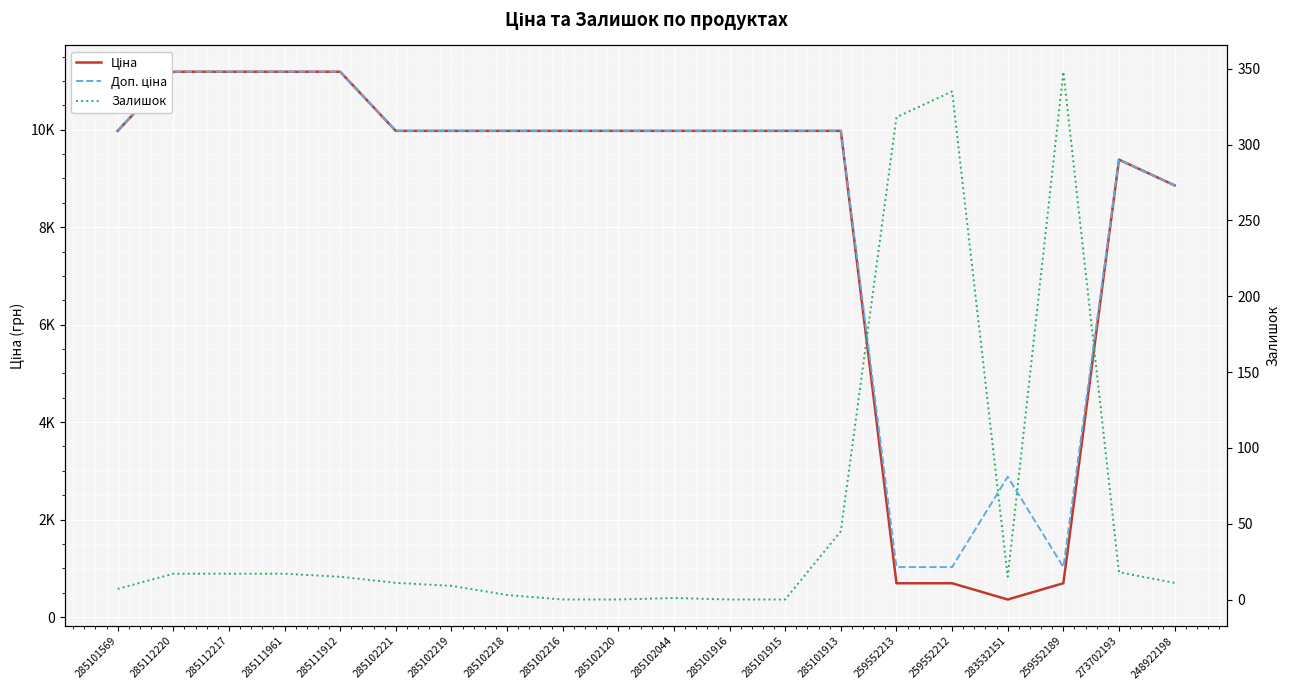

Which category has the highest value across all series?

285112220